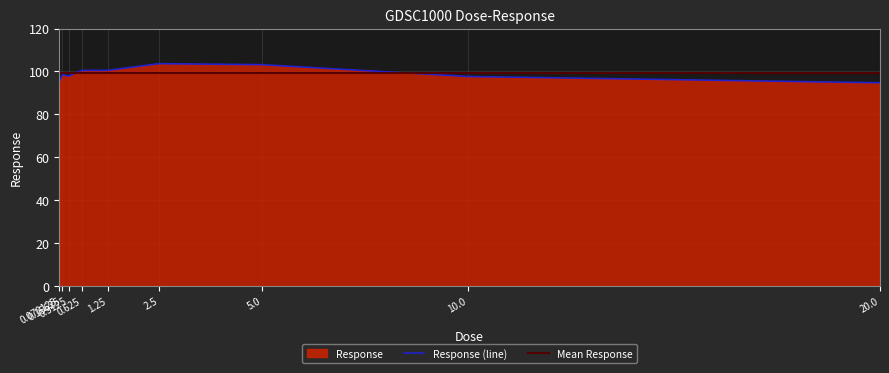

What is the difference between the values at 1.25 and 0.15625?

2.0